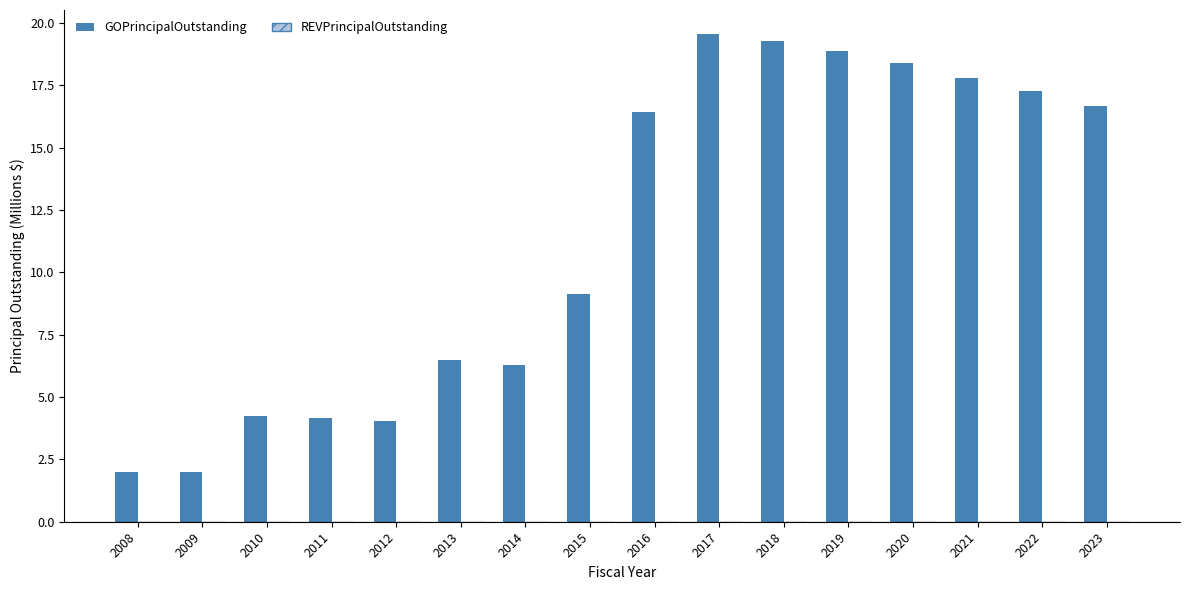

How many data points does each series have?

16